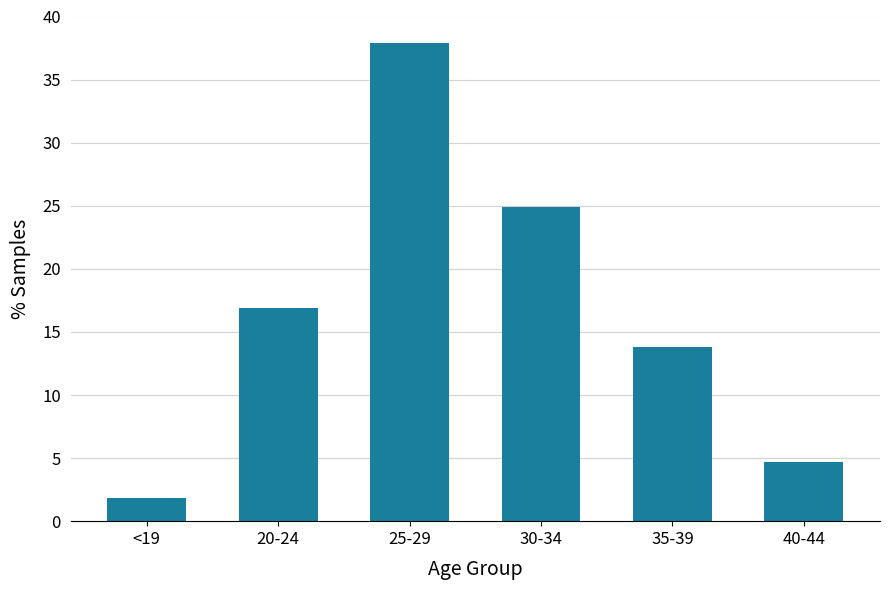

Count the number of categories in the chart.

6